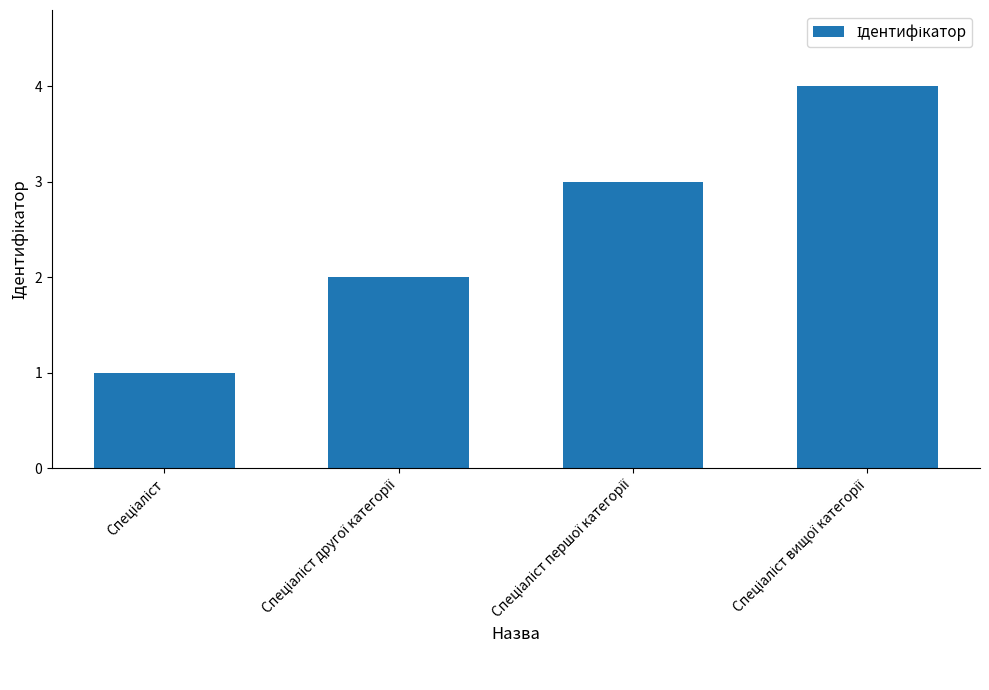

How many bars are there in total?

4